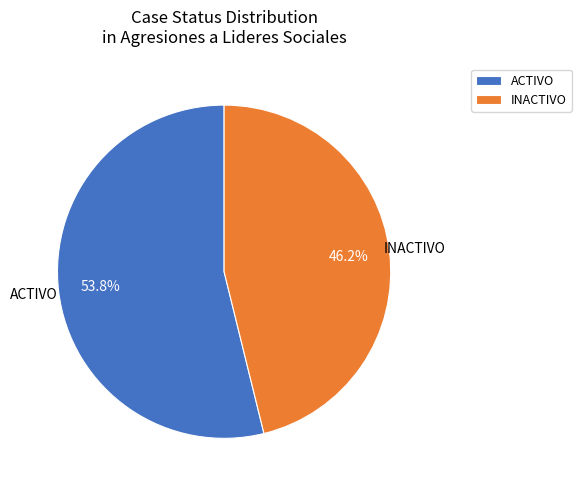

To the nearest percent, what is the combined percentage of ACTIVO and INACTIVO?

100%